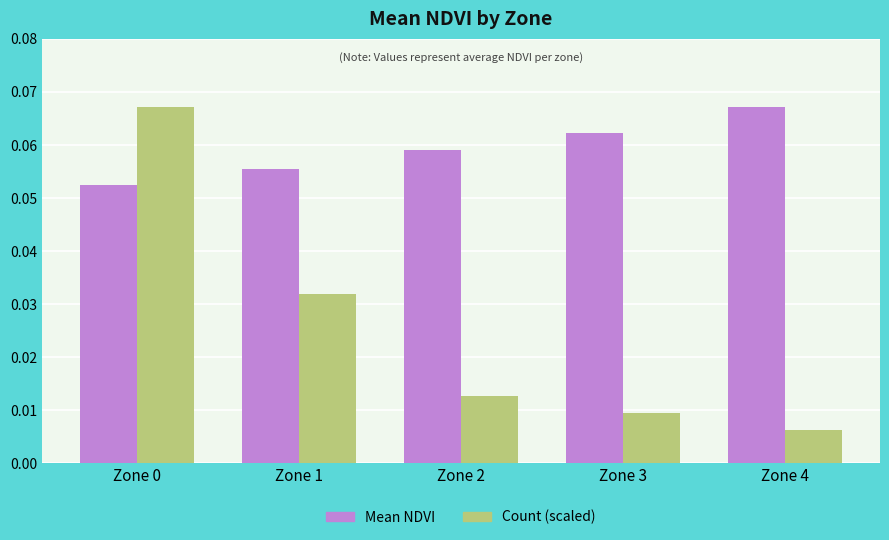

True or false: Mean NDVI has a value of 0.0 at Zone 3.

False